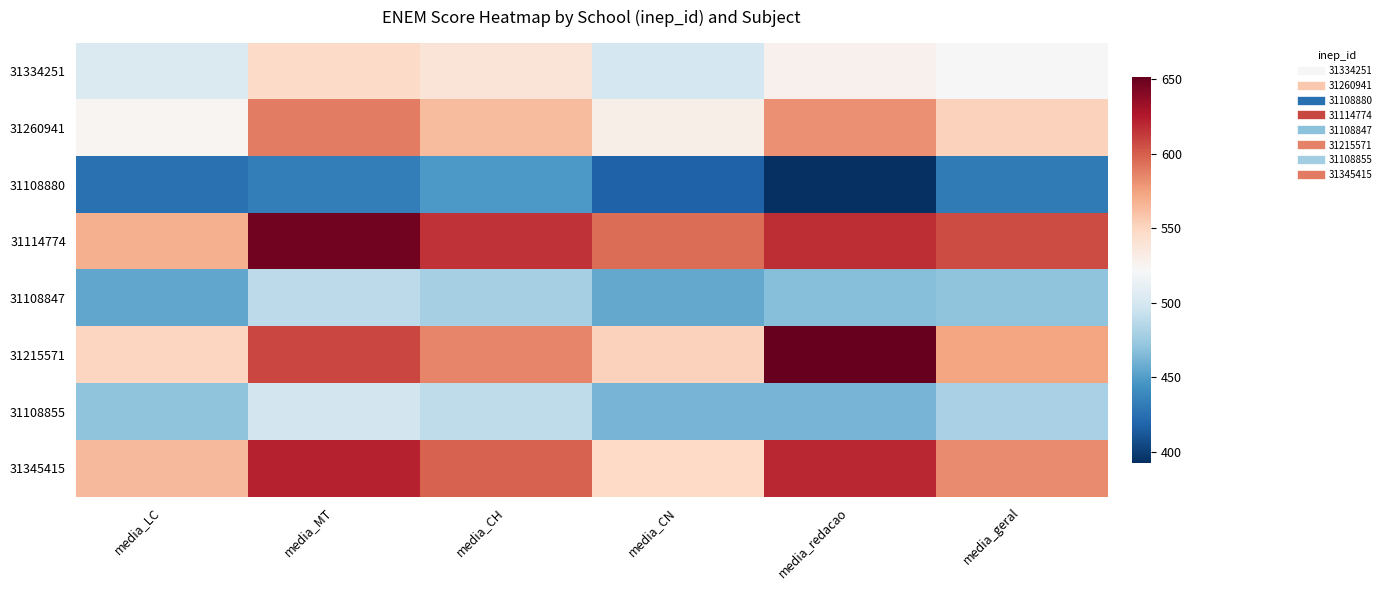

How many categories are shown in the chart?

6